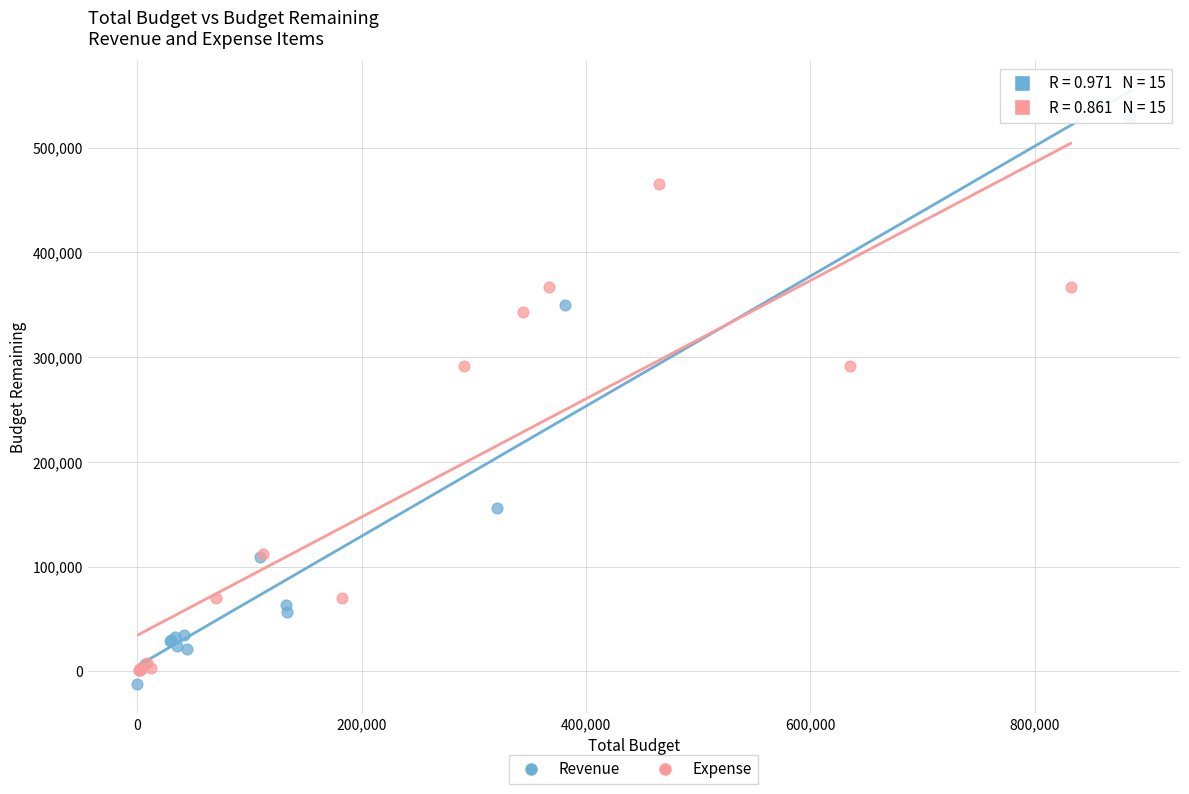

Which series contains the highest Y value?

Revenue